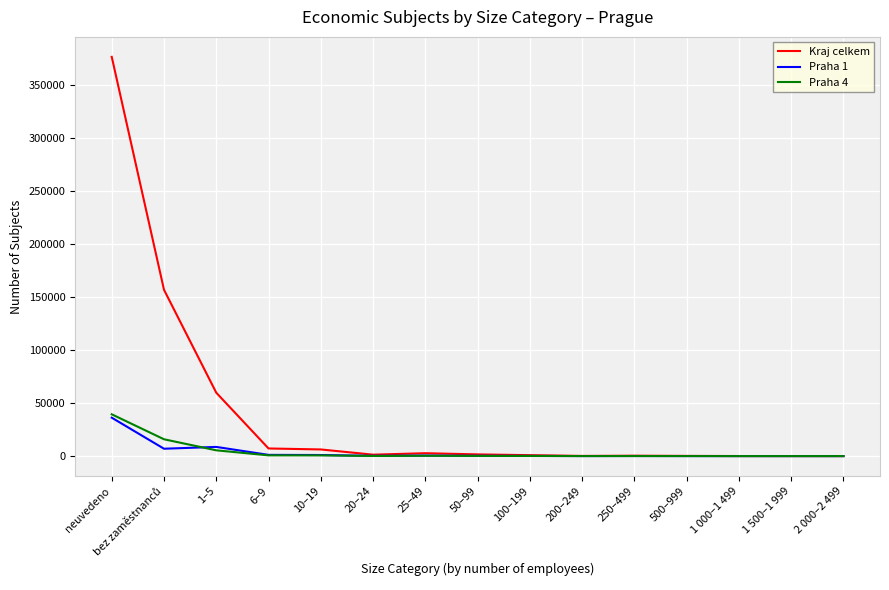

Which series has the largest range (max minus min)?

Kraj celkem